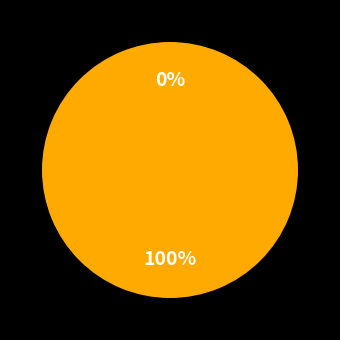

Which category has the biggest portion of the pie?

Regular (index 19)